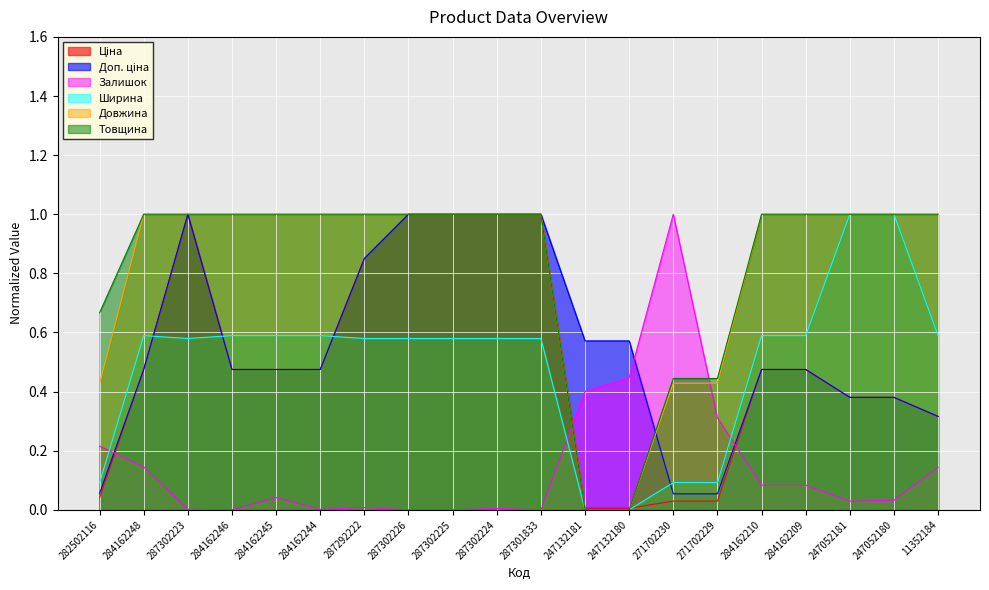

Which category has the lowest value in the Довжина series?

247132181